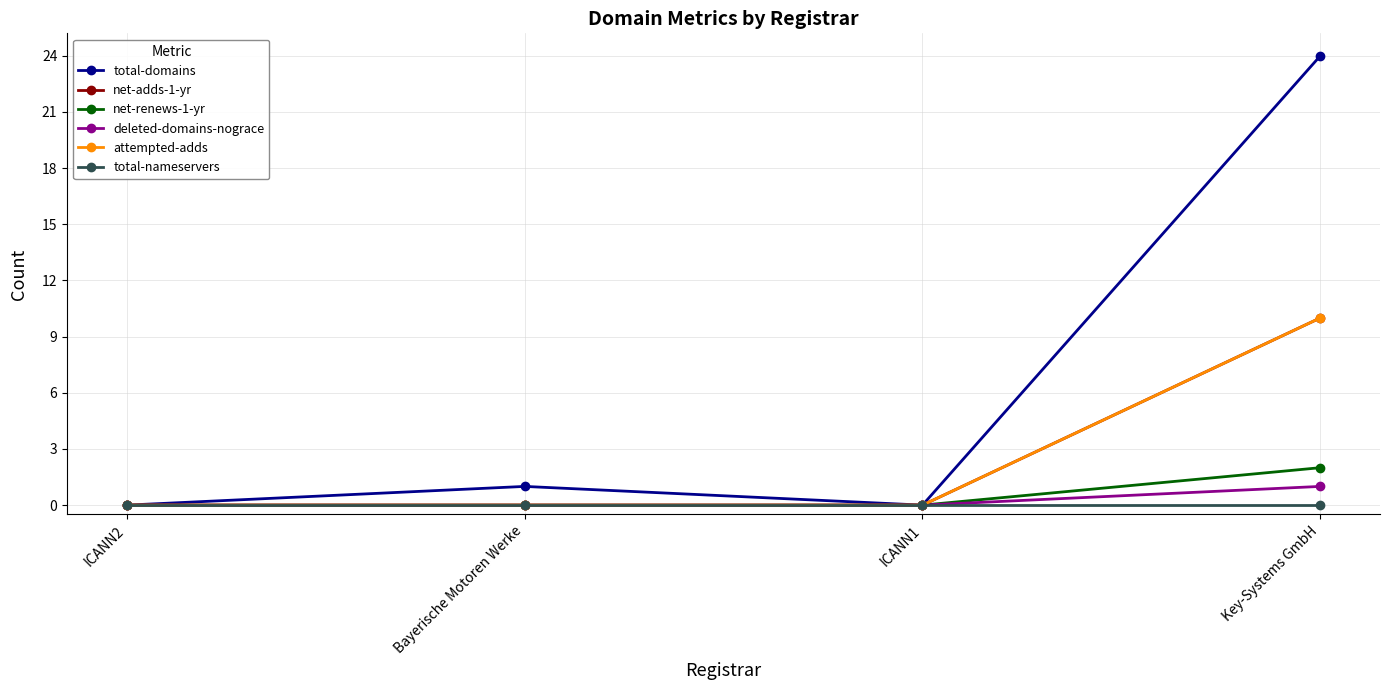

Rank the categories by net-adds-1-yr value from highest to lowest.

Key-Systems GmbH, ICANN2, Bayerische Motoren Werke, ICANN1